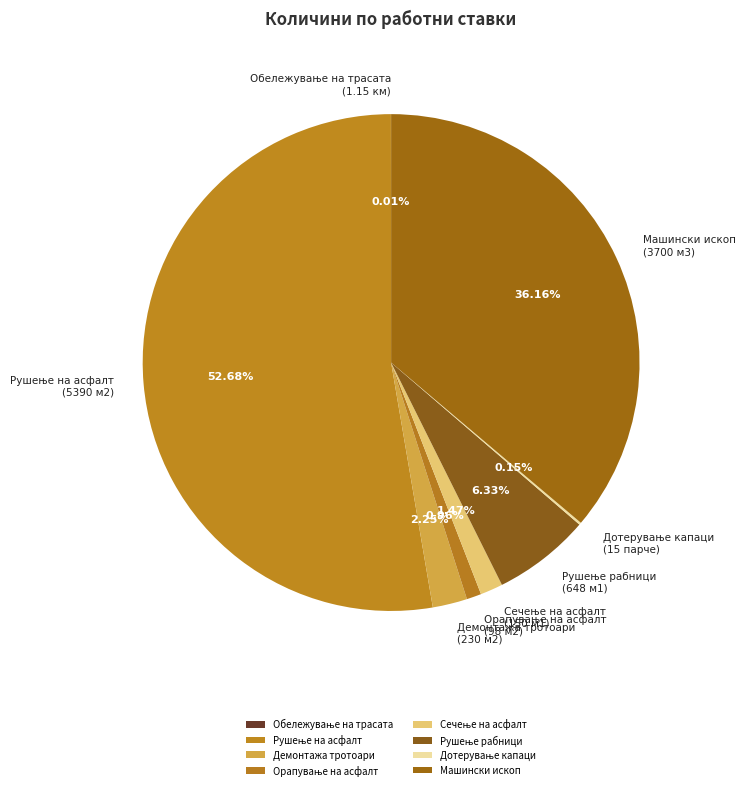

Combined, do Машински ископ (3700 м3) and Демонтажа тротоари (230 м2) account for over 50%?

No